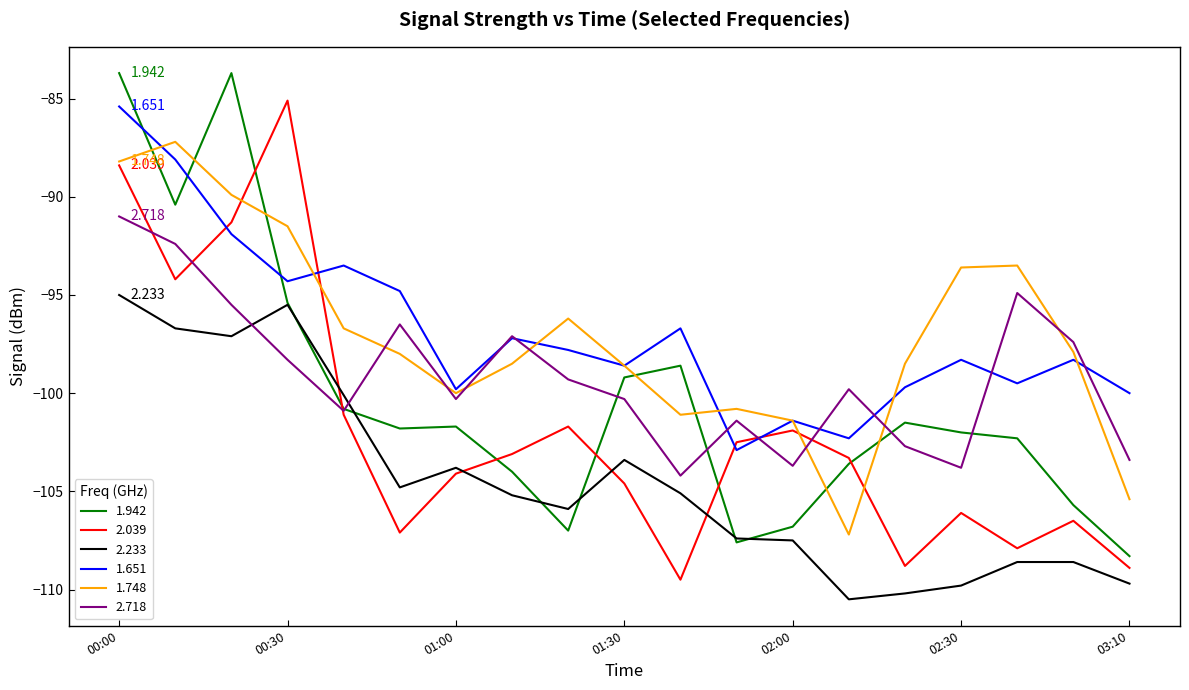

How many lines are shown in the chart?

6